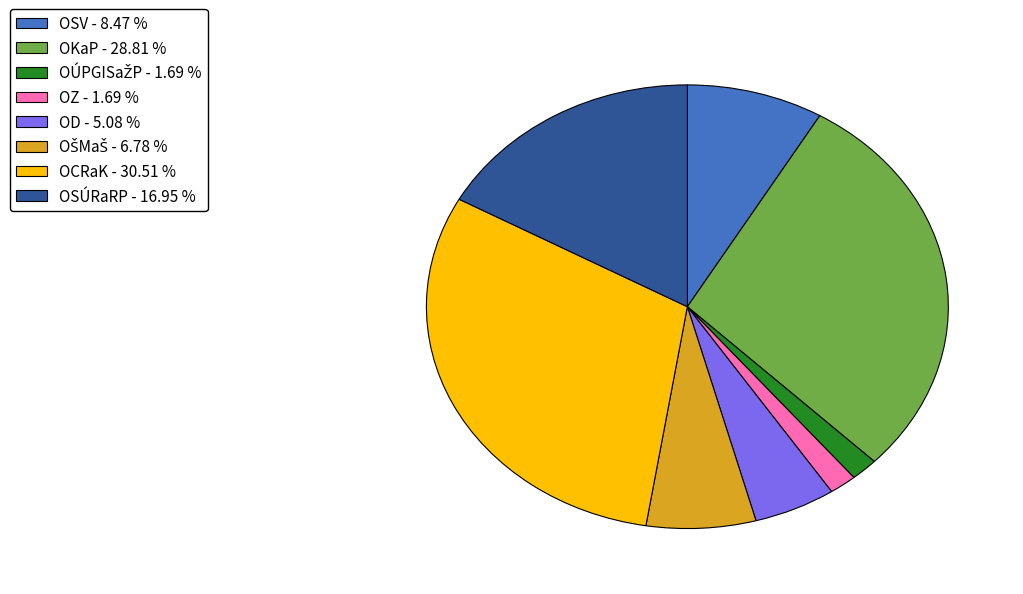

Approximately how many times larger is the value at OSÚRaRP - 16.95 % compared to OZ - 1.69 %?

10.0